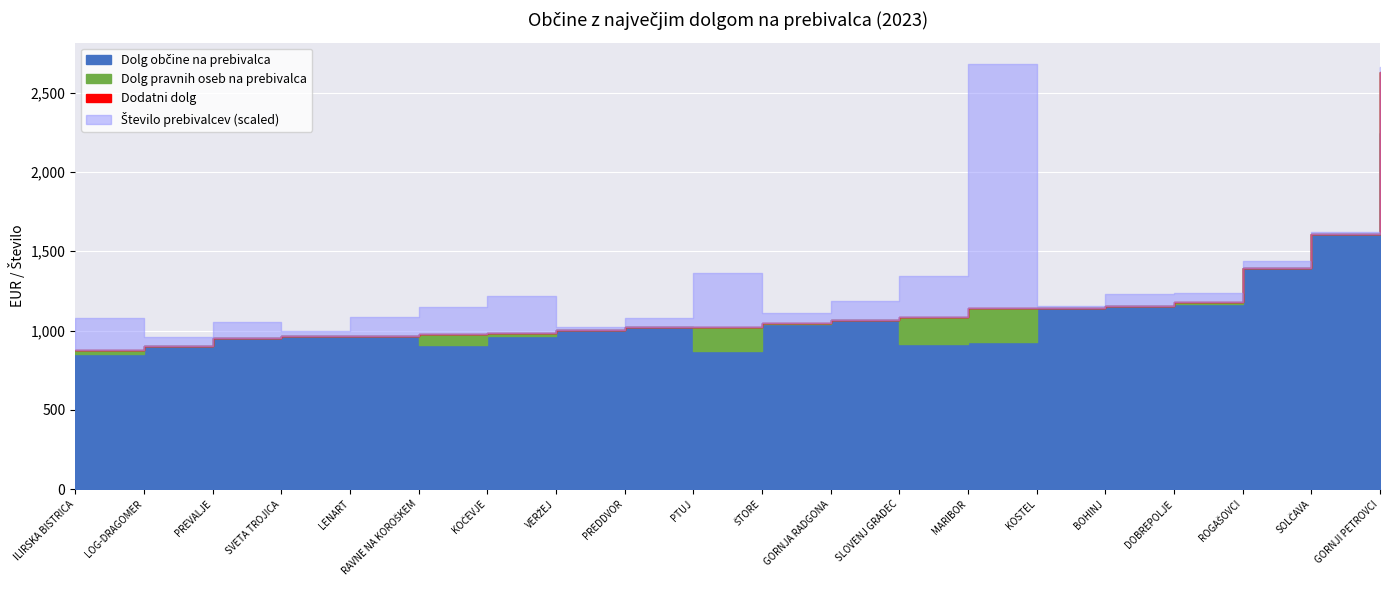

How many lines are shown in the chart?

4